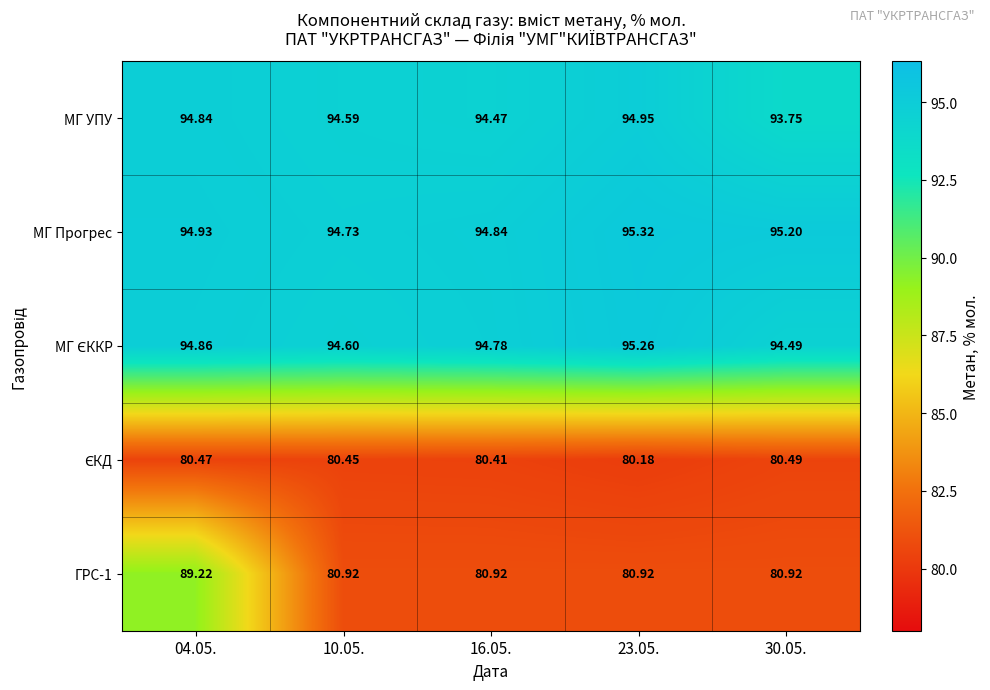

Which series has the largest total across all categories?

МГ Прогрес